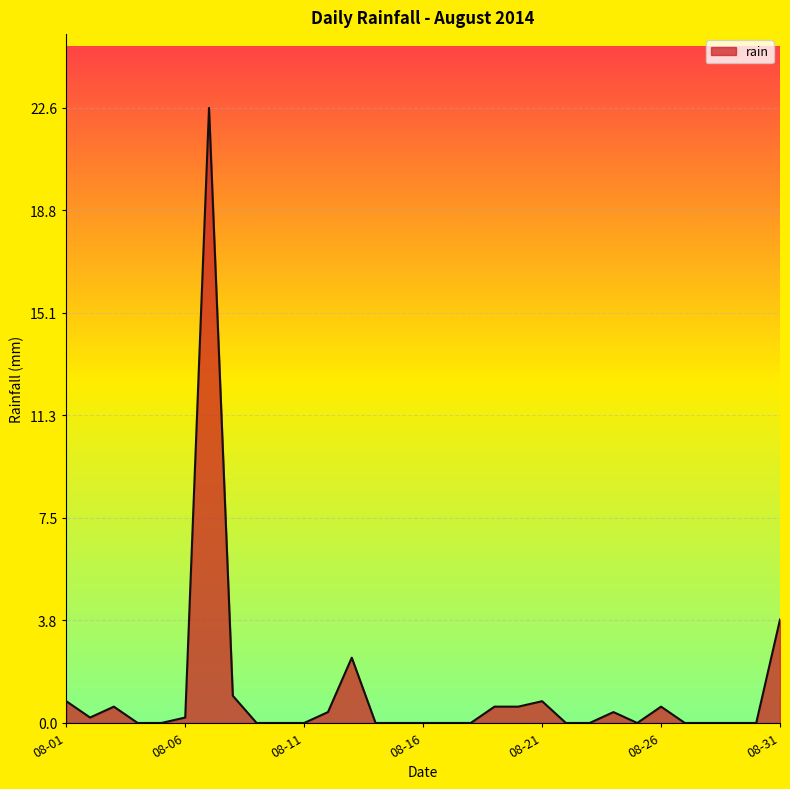

What is the greatest value displayed?

22.6